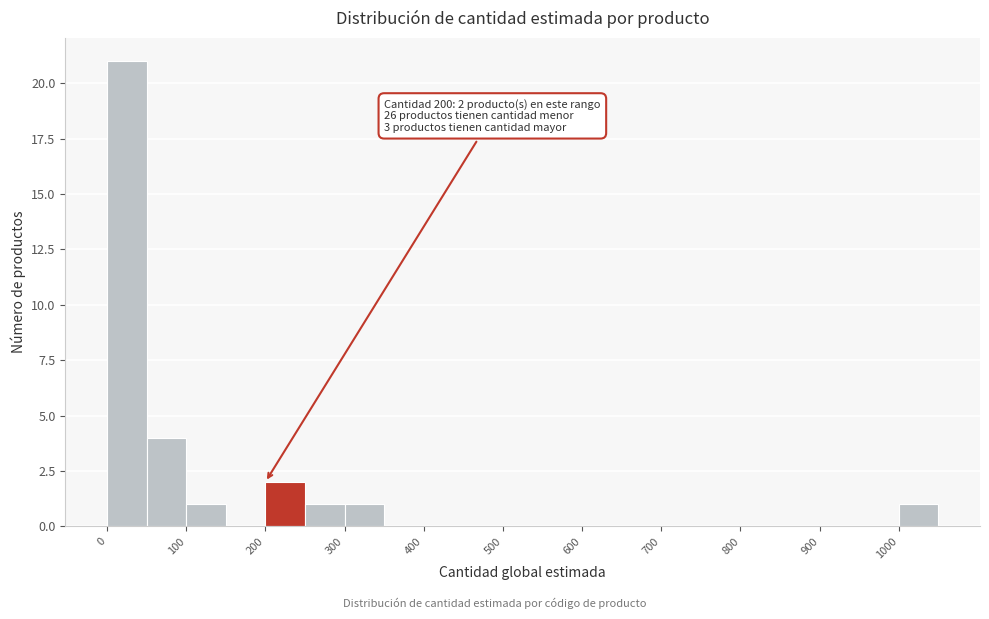

Which range on the x-axis has the tallest bar?

0 to 50